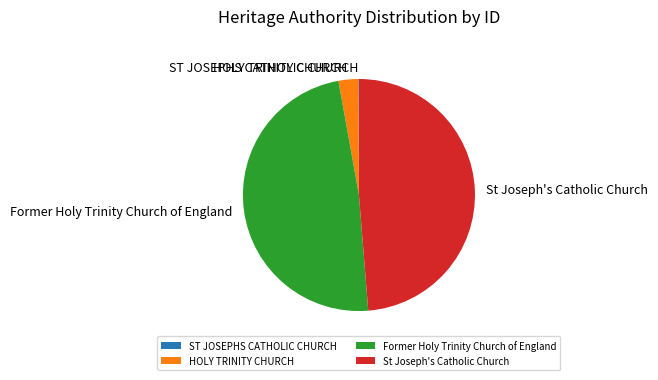

The Former Holy Trinity Church of England slice represents 61% of the pie. True or false?

False